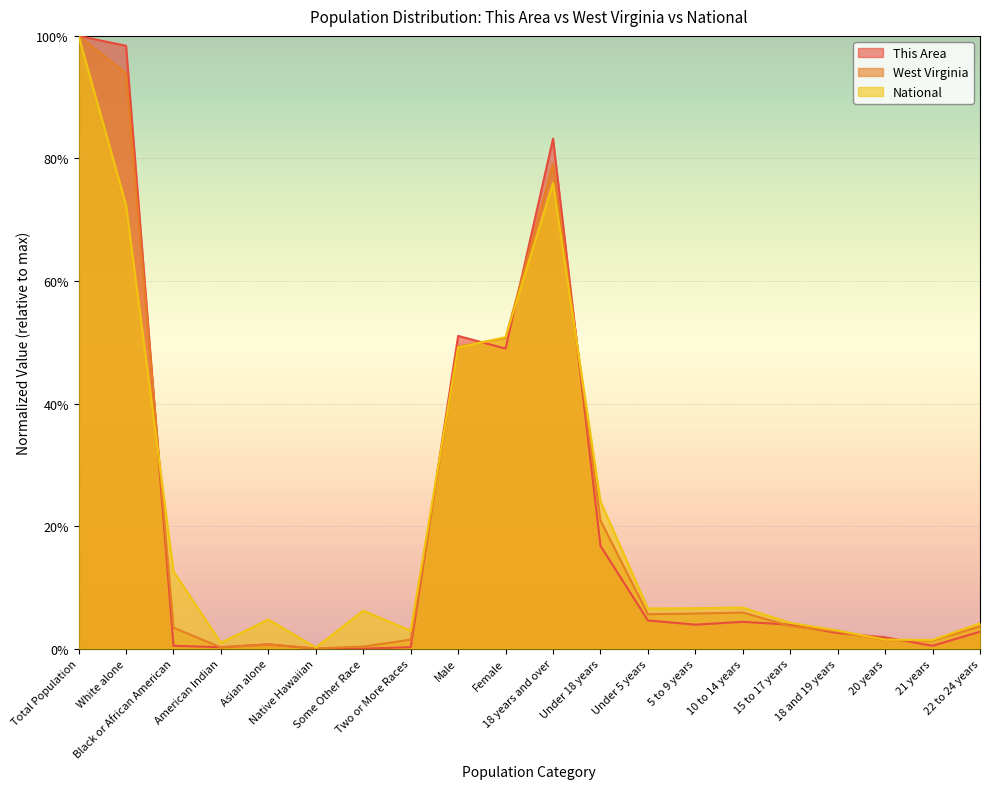

Does the chart display data point markers on the line(s)?

No